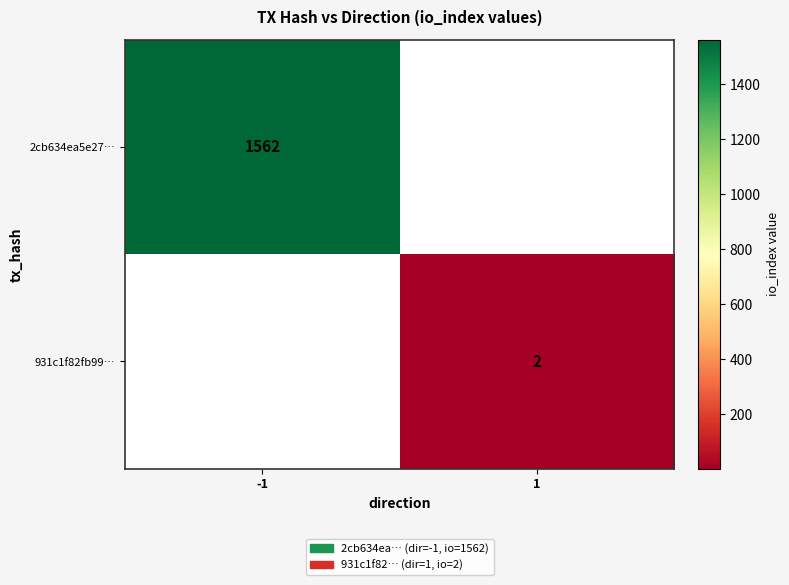

Which label corresponds to the smallest value in the chart?

1